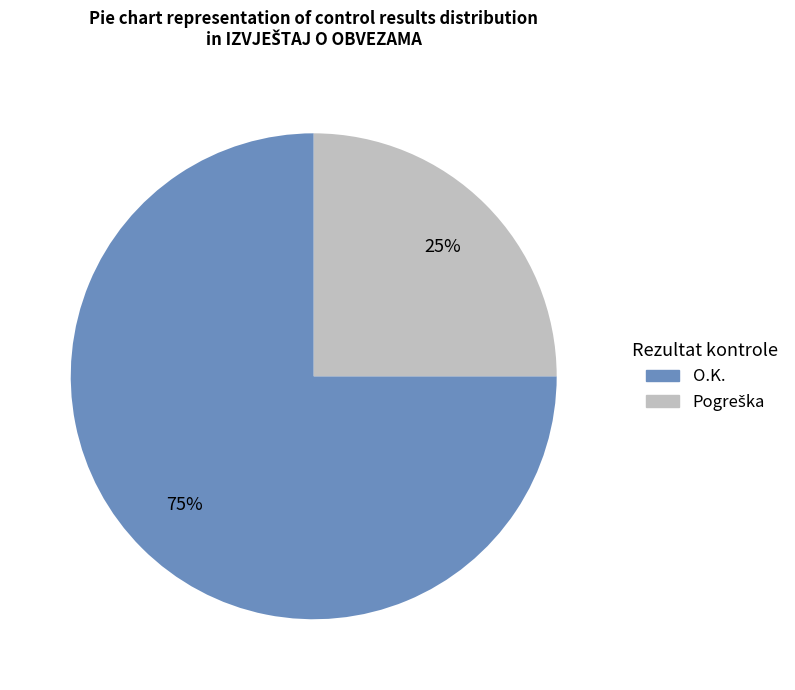

Is it true that O.K. is 75% of the pie?

True